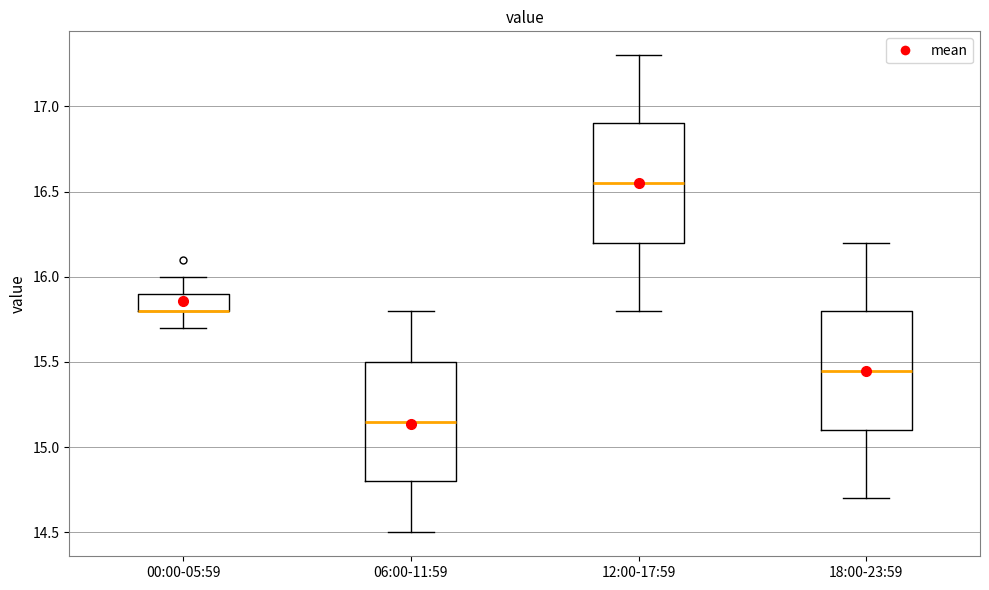

Where does the lower whisker of the box for 00:00-05:59 end on the y-axis? The values are not printed on the chart, so give them approximately, as read against the axis.

15.70